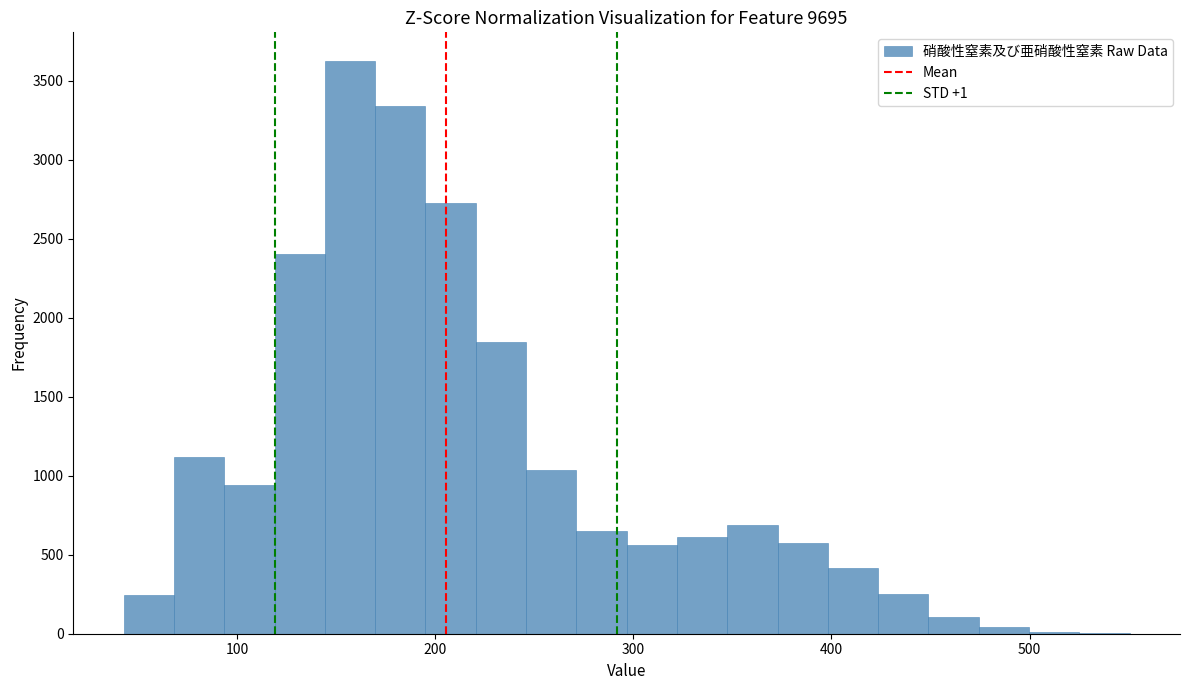

Read against the x-axis, roughly where is the centre of the tallest bar?

160